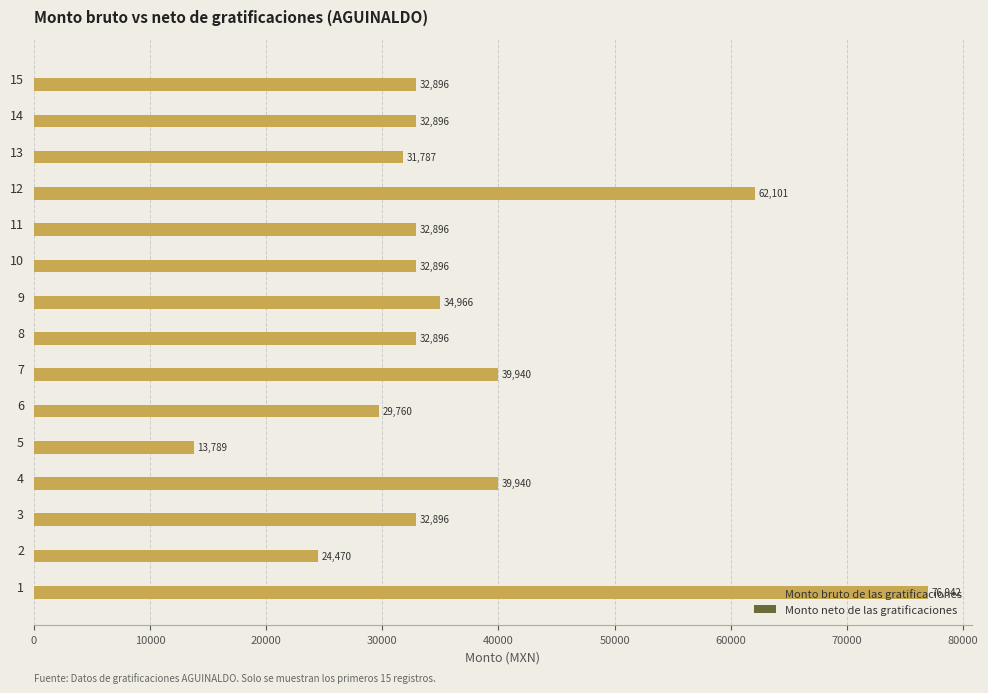

The value at 14 is 32896.0. True or false?

True